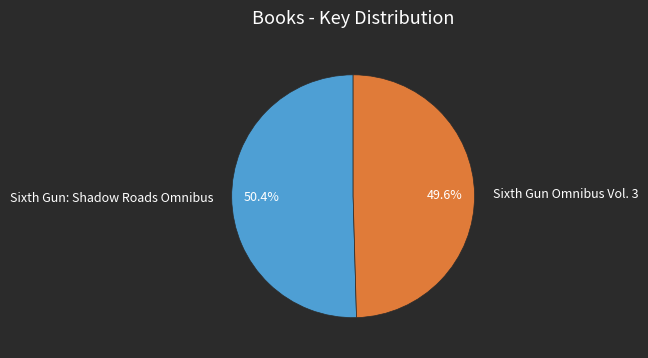

How much of the chart is everything except Sixth Gun: Shadow Roads Omnibus?

49.6%